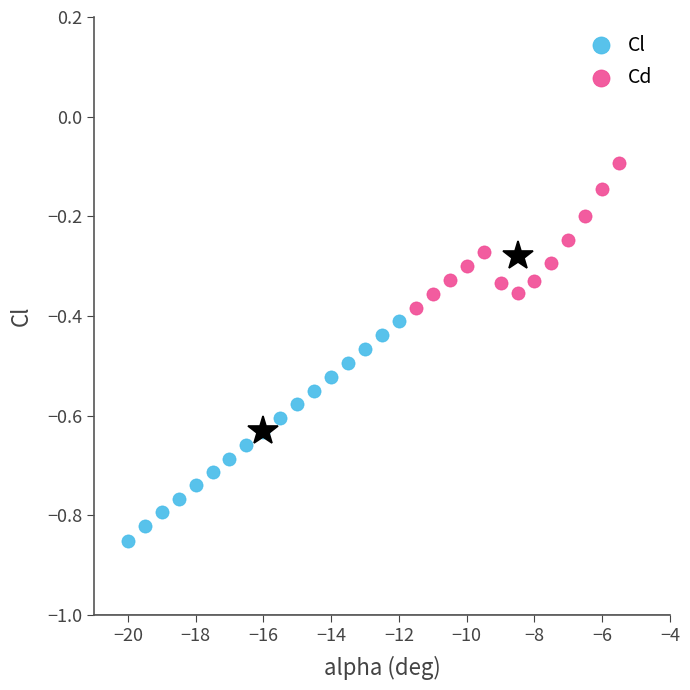

Which series reaches the minimum Y coordinate?

Cl